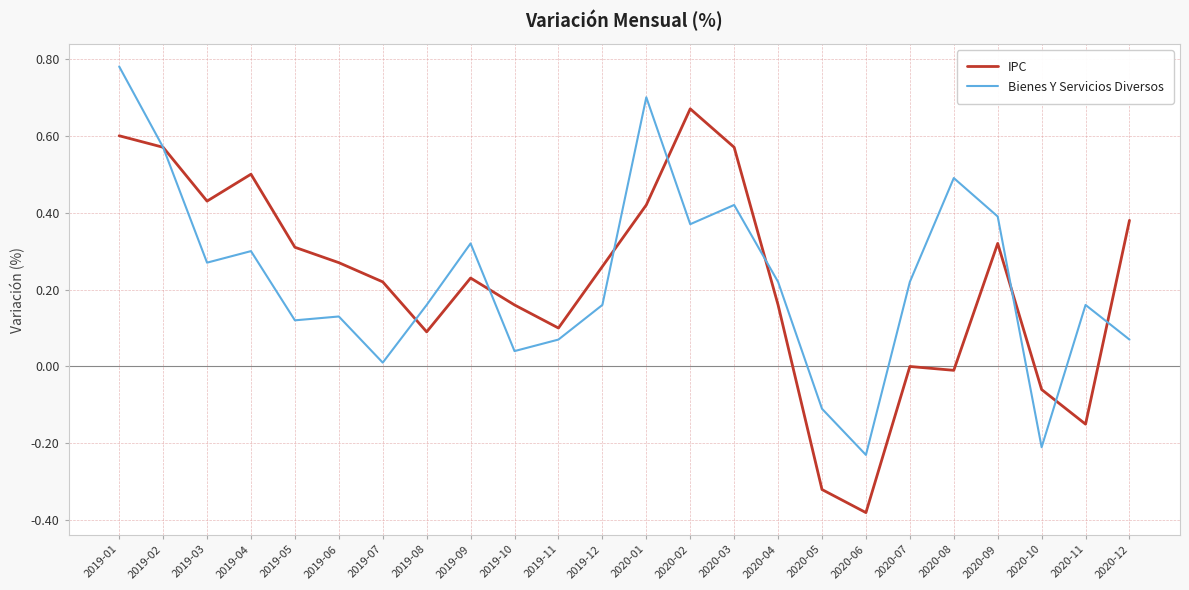

At which category is the sum across all series the highest?

2019-01